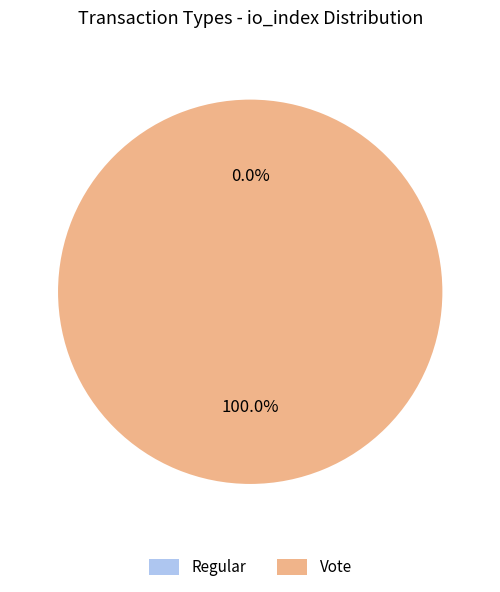

Which slice represents more than half of the pie?

Vote